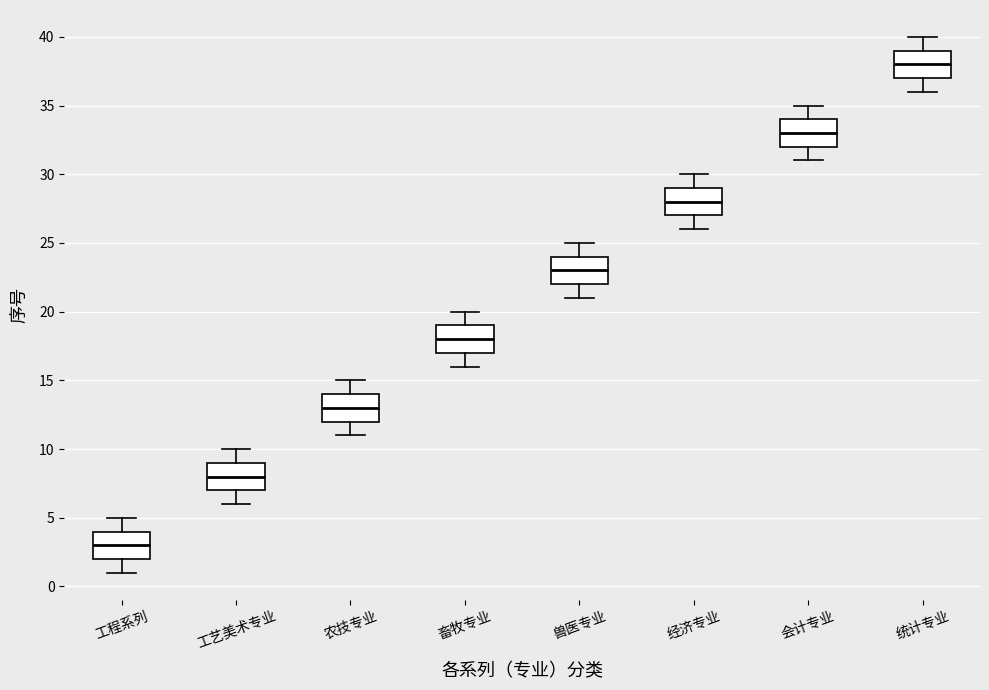

Where does the upper whisker of the box for 经济专业 end on the y-axis? The values are not printed on the chart, so give them approximately, as read against the axis.

30